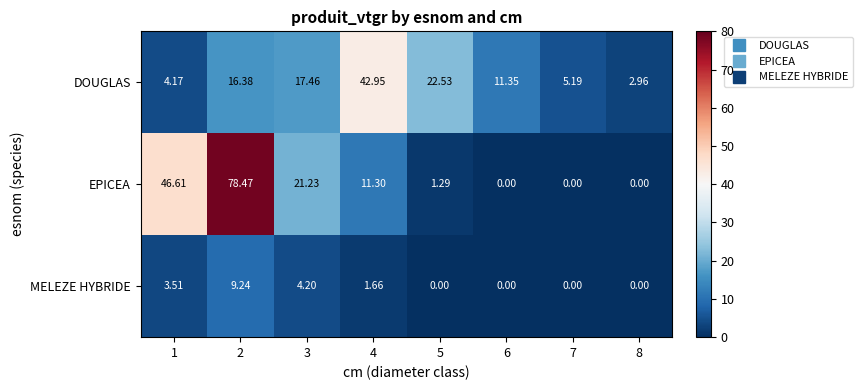

Rank the series by their average value, from highest to lowest.

EPICEA, DOUGLAS, MELEZE HYBRIDE